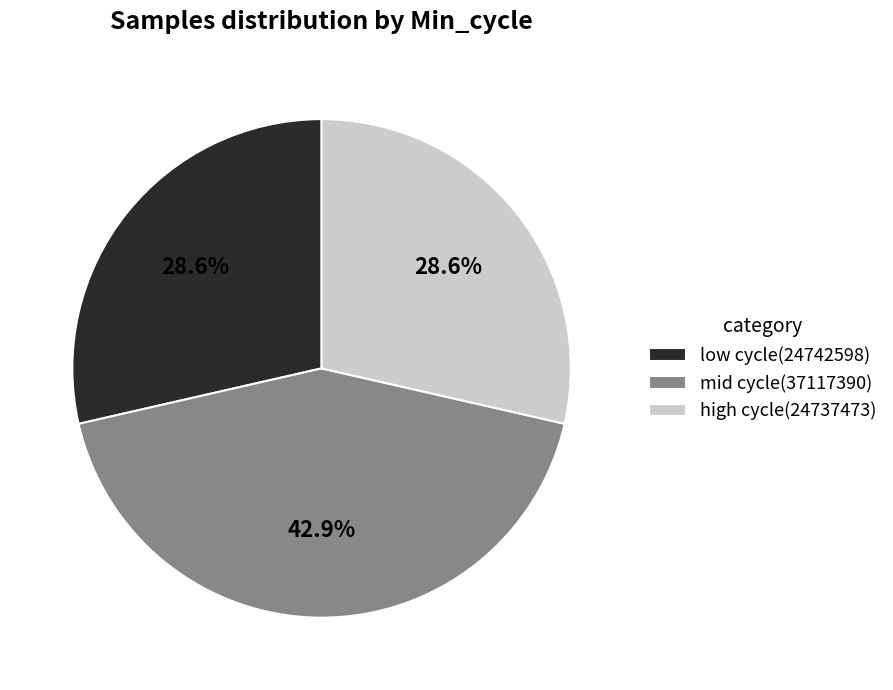

Is there any slice that represents more than half of the pie?

No